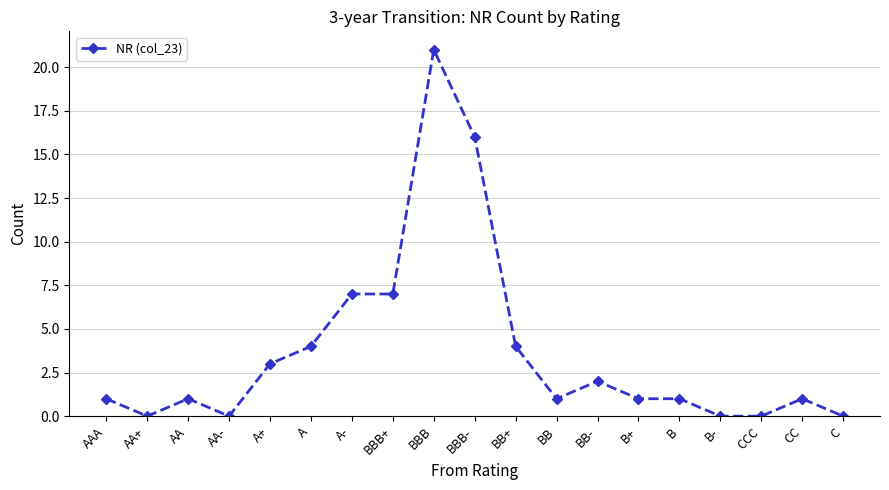

Where is the first local maximum?

AA